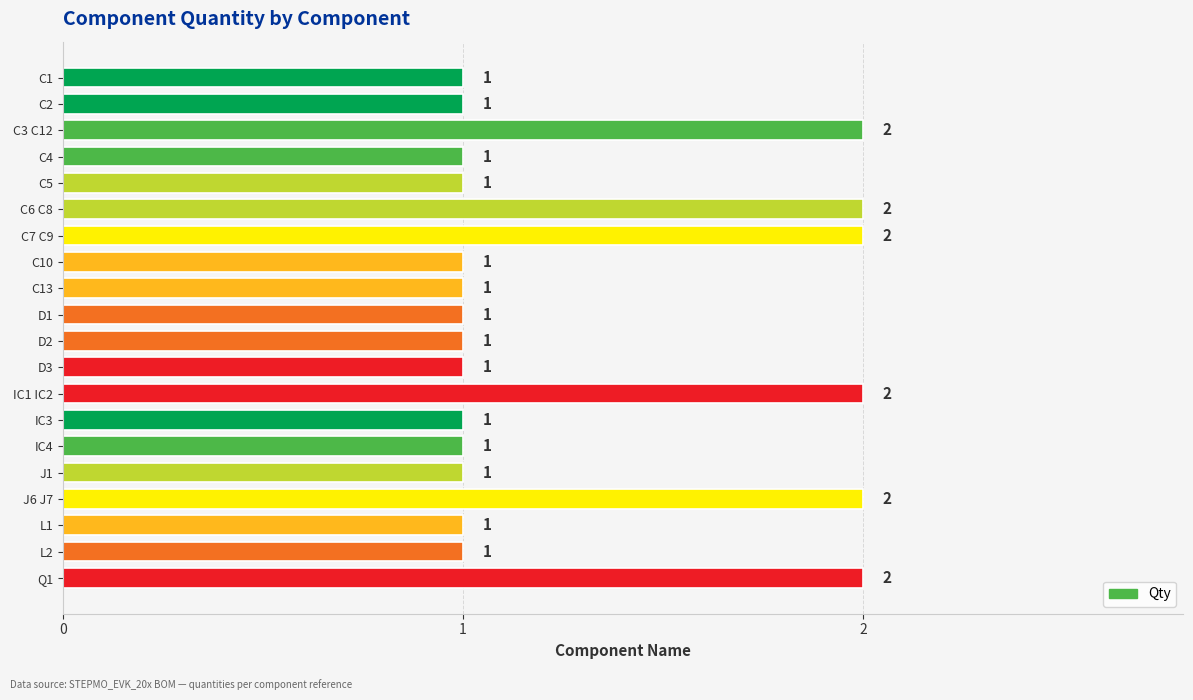

What is the average value?

1